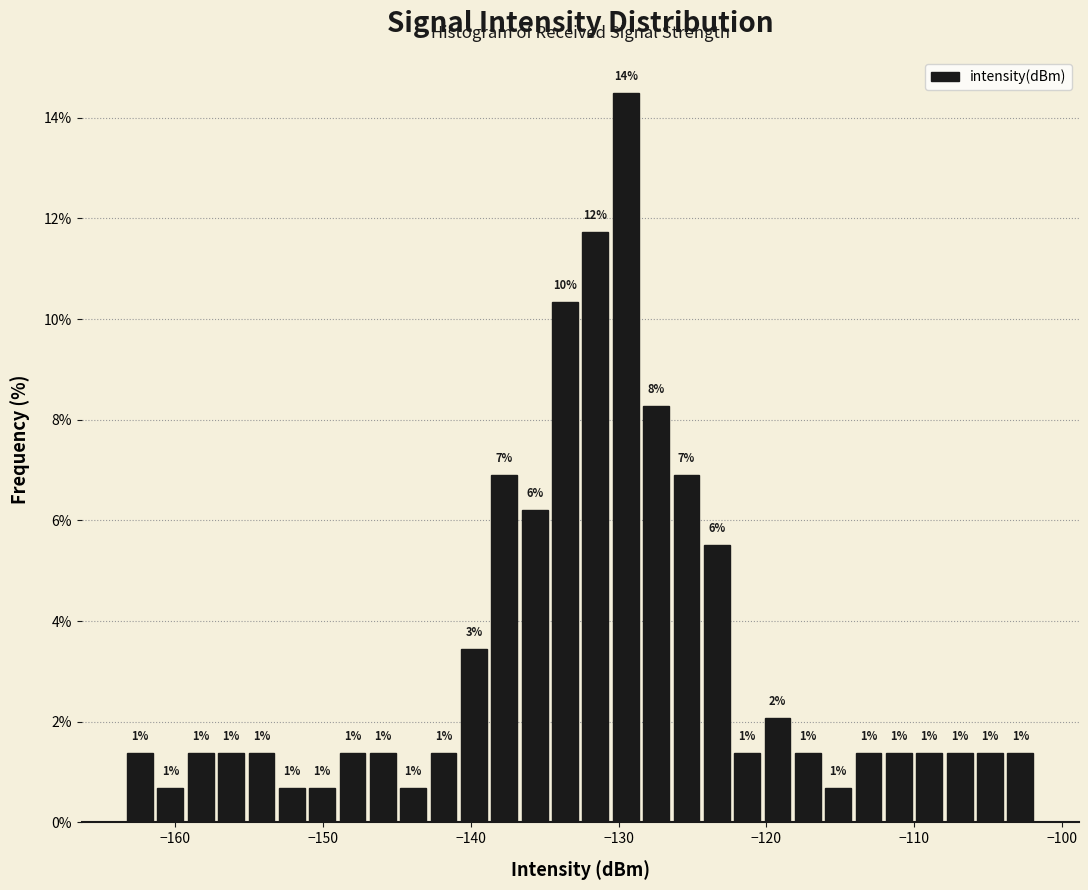

Read against the x-axis, roughly where is the centre of the tallest bar?

-130